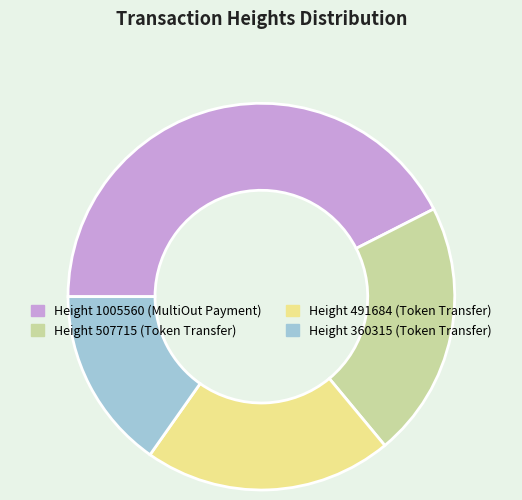

Combined, do Height 1005560 (MultiOut Payment) and Height 360315 (Token Transfer) account for over 50%?

Yes